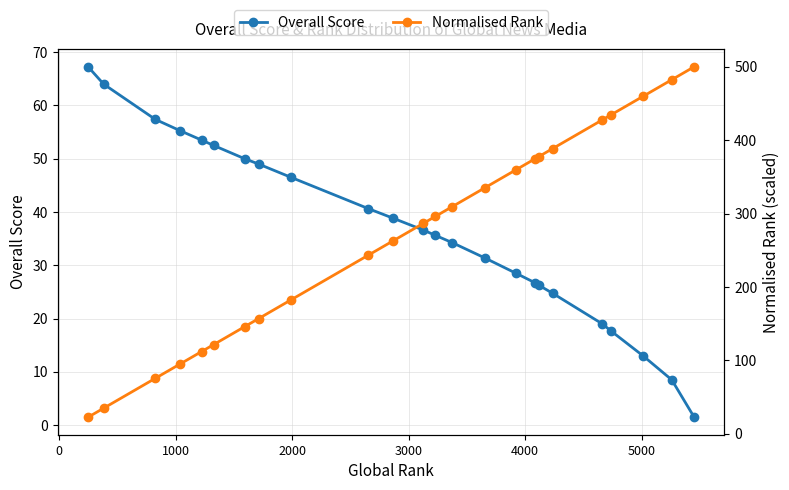

What is the difference between the maximum and minimum values in the Normalised Rank series?

477.3